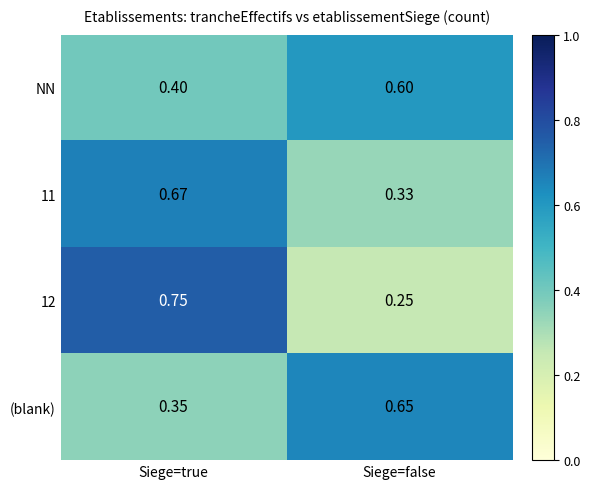

Which label corresponds to the smallest value in the chart?

Siege=false